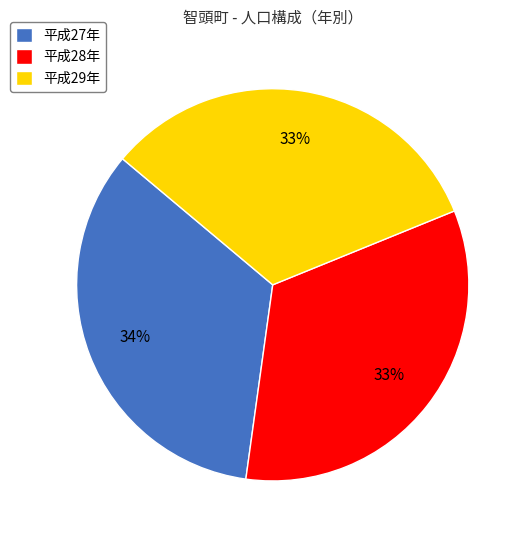

Which has a higher value, 平成27年 or 平成29年?

平成27年